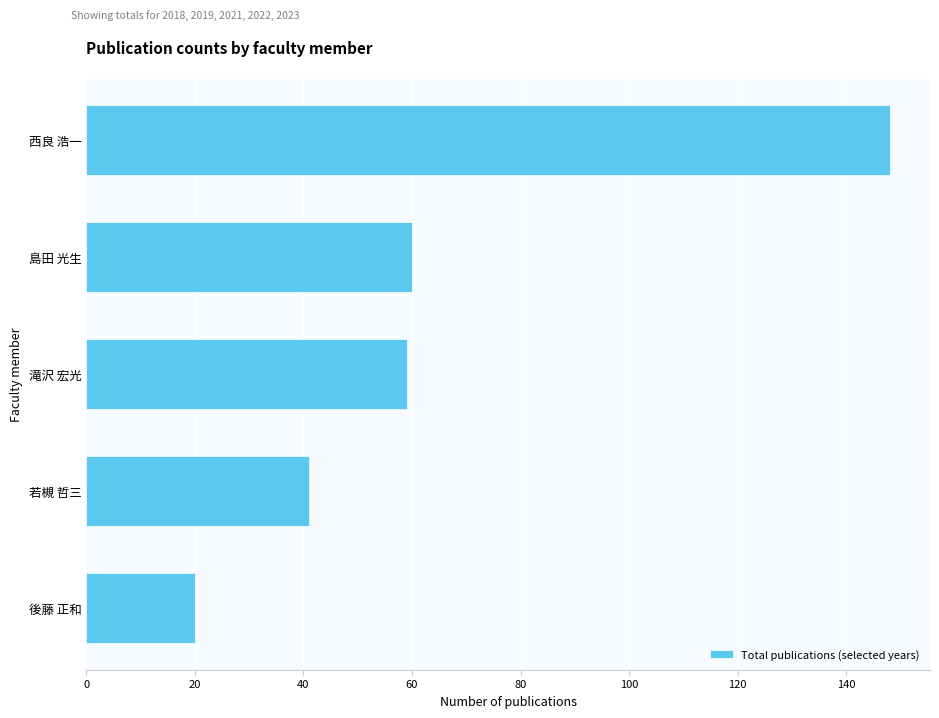

Read the value at 後藤 正和, to the nearest 5.

20